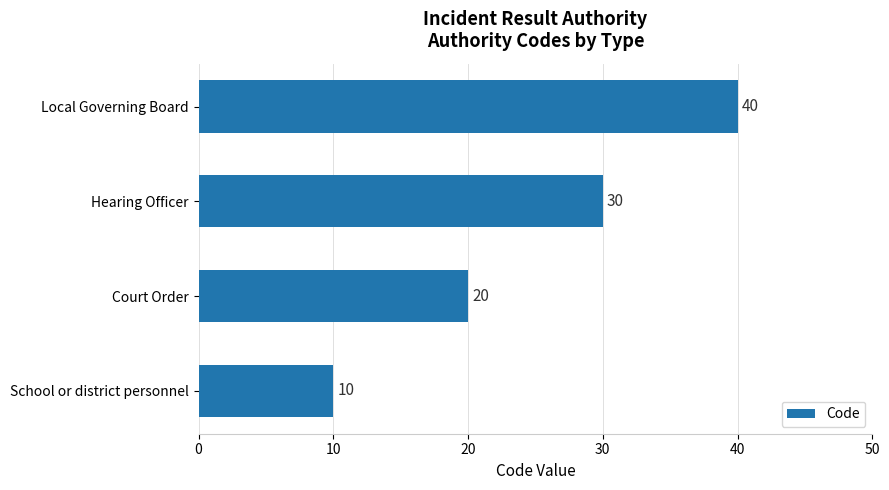

Reading top to bottom, what are all the values shown in this chart?

40	30	20	10